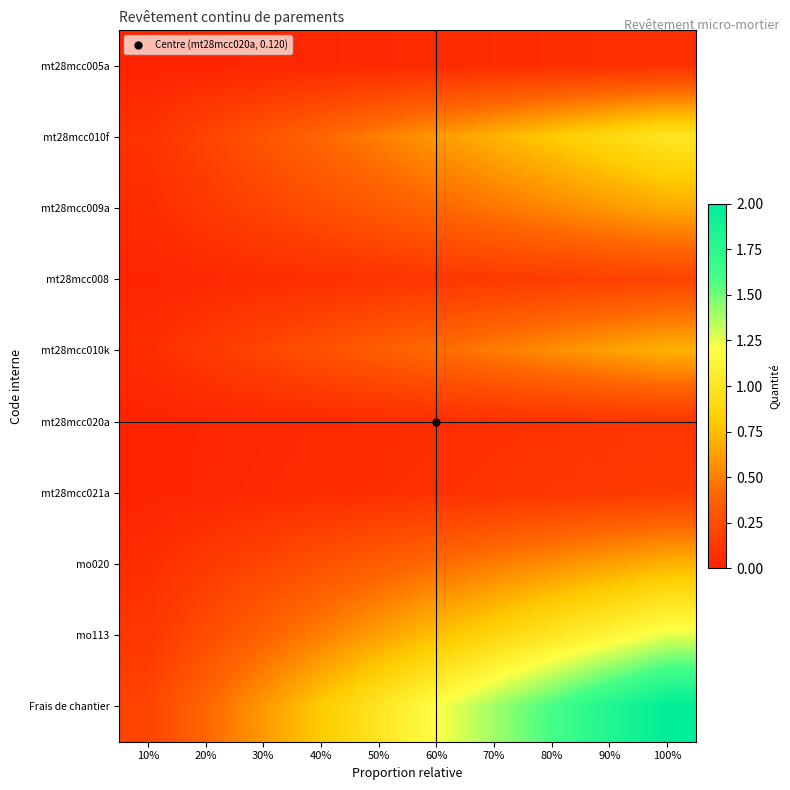

Between 50% and 100%, which series saw the biggest shift?

Frais de chantier